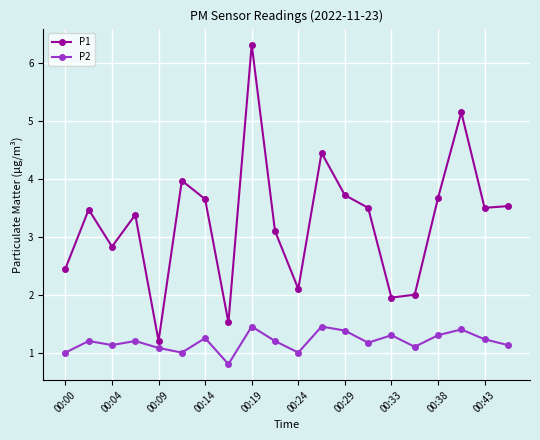

Which series has the largest range (max minus min)?

P1